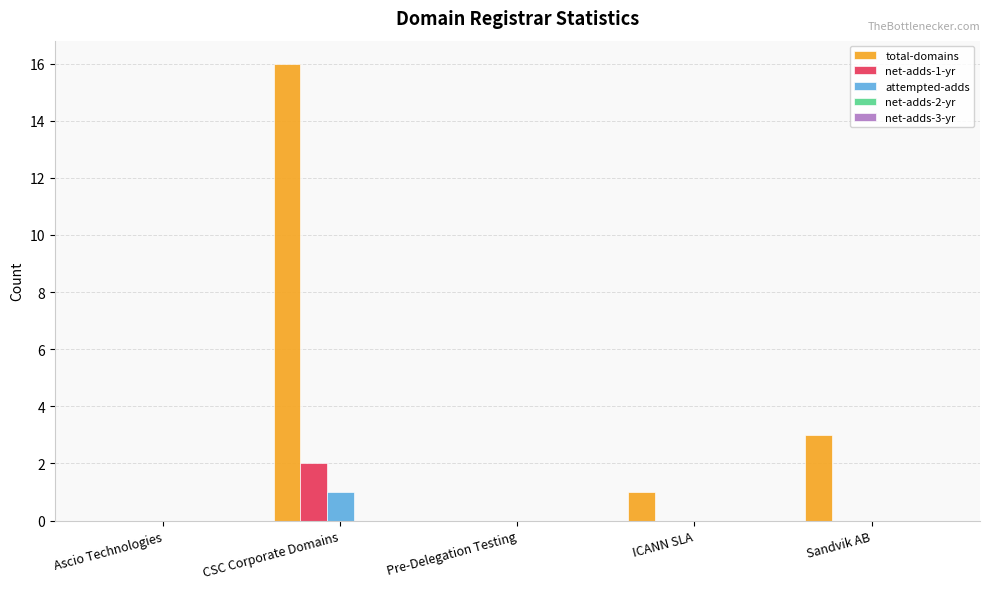

Are the bars horizontal?

No